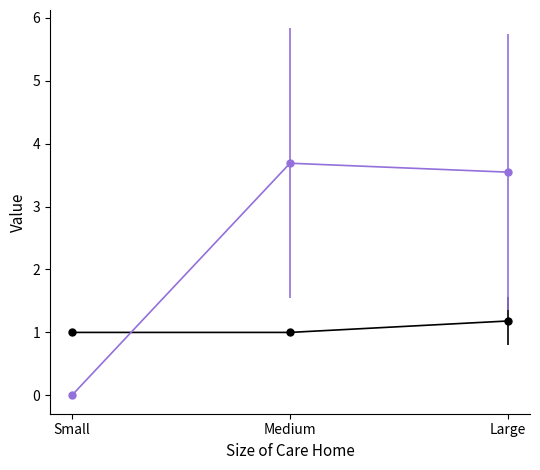

What is the total value across all series at Medium?

4.7